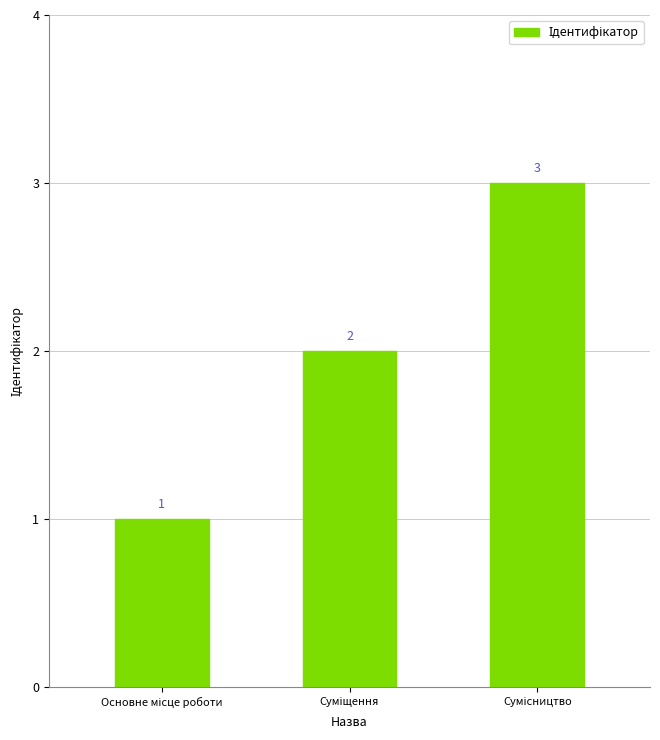

Count the values in the range 1 to 3.

3